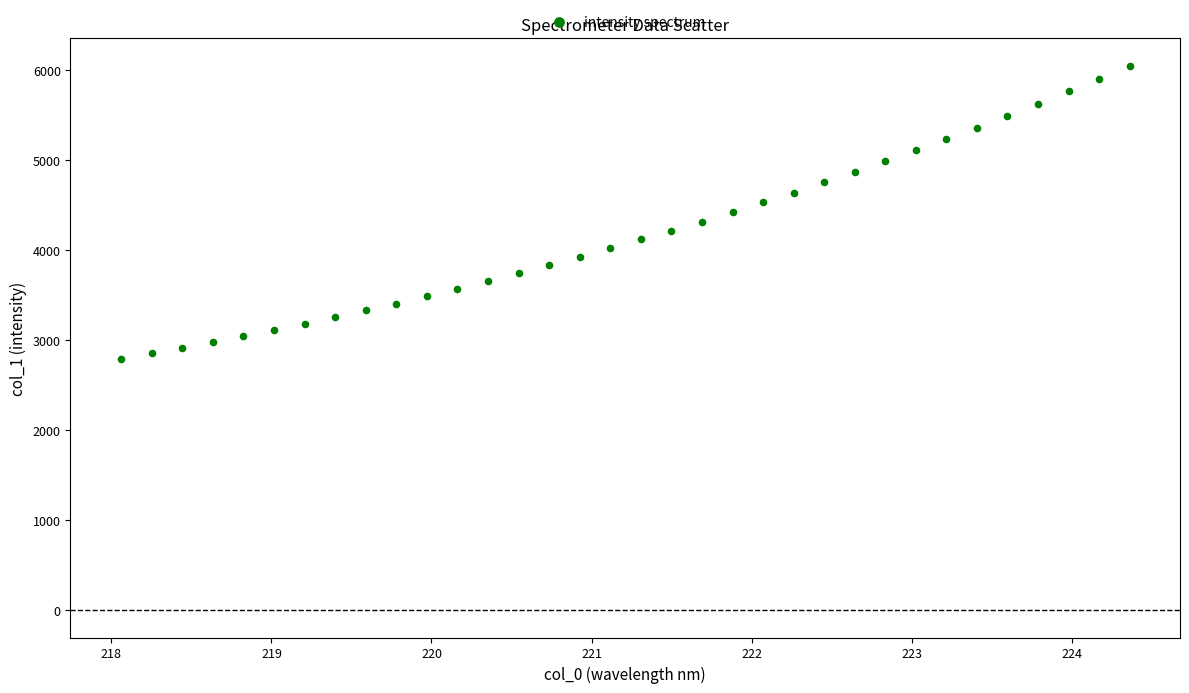

What is the range of X values (max minus min)?

6.3